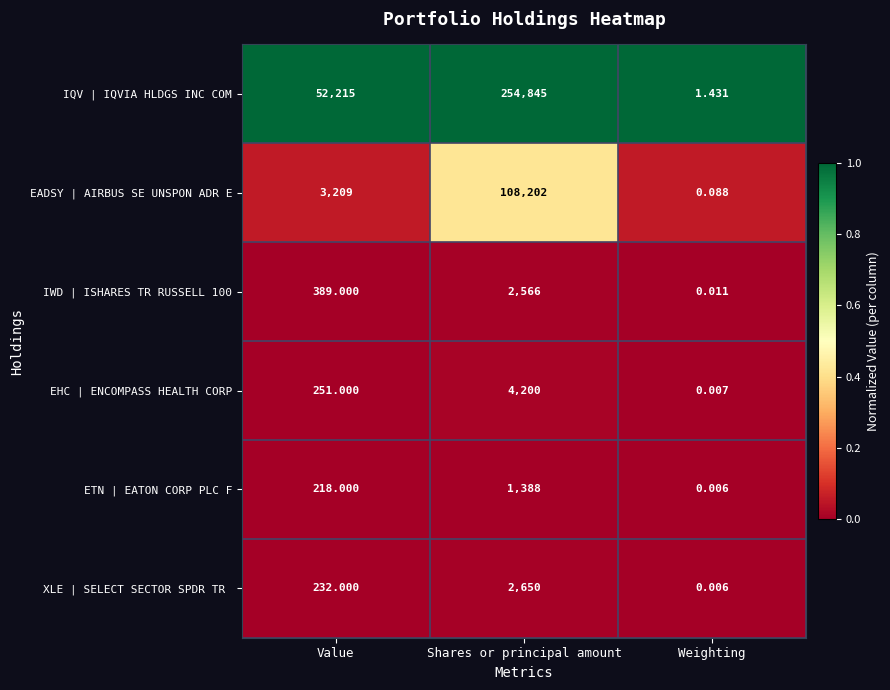

Which series has the widest spread of values?

IQV | IQVIA HLDGS INC COM